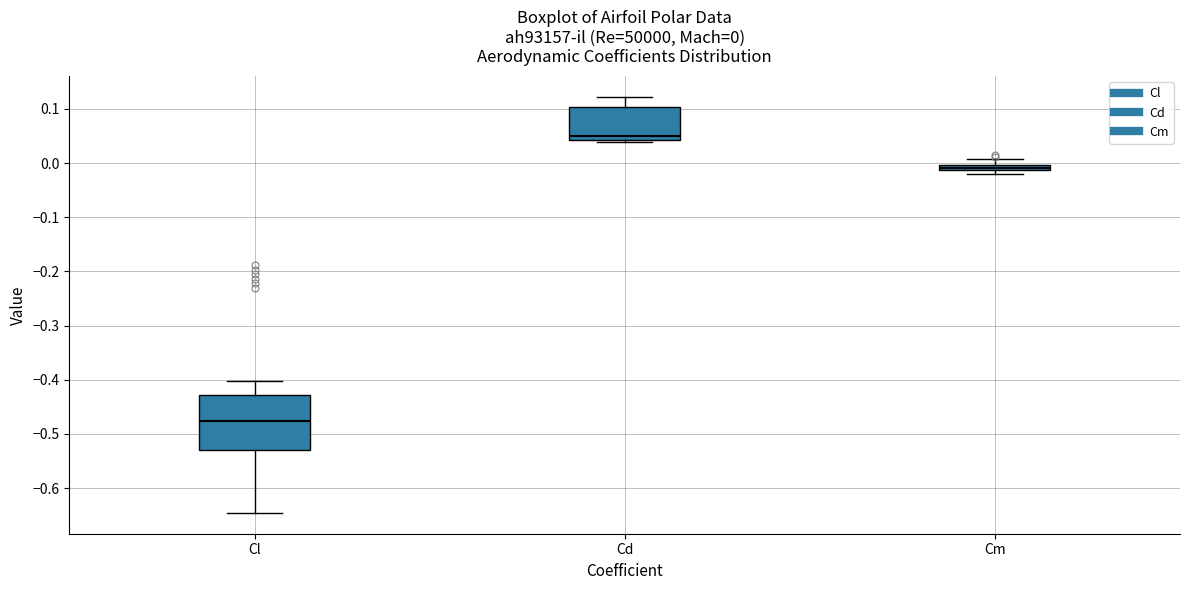

Which box's median line is the lowest?

Cl